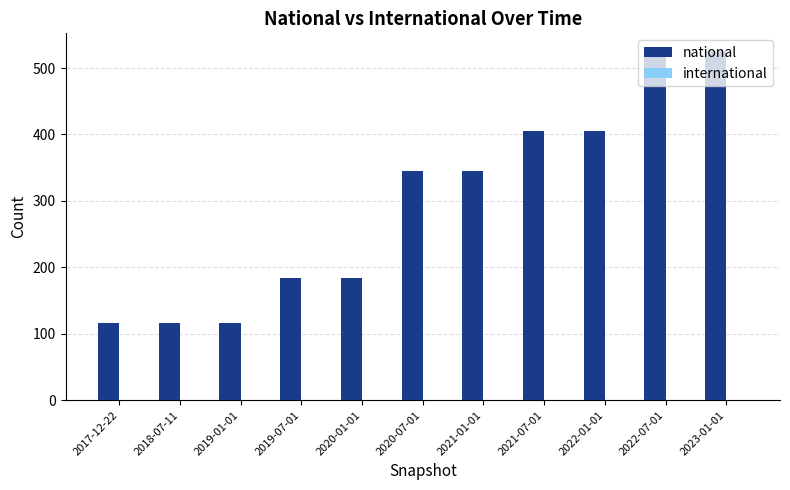

What is the difference between the maximum and second lowest values?

410